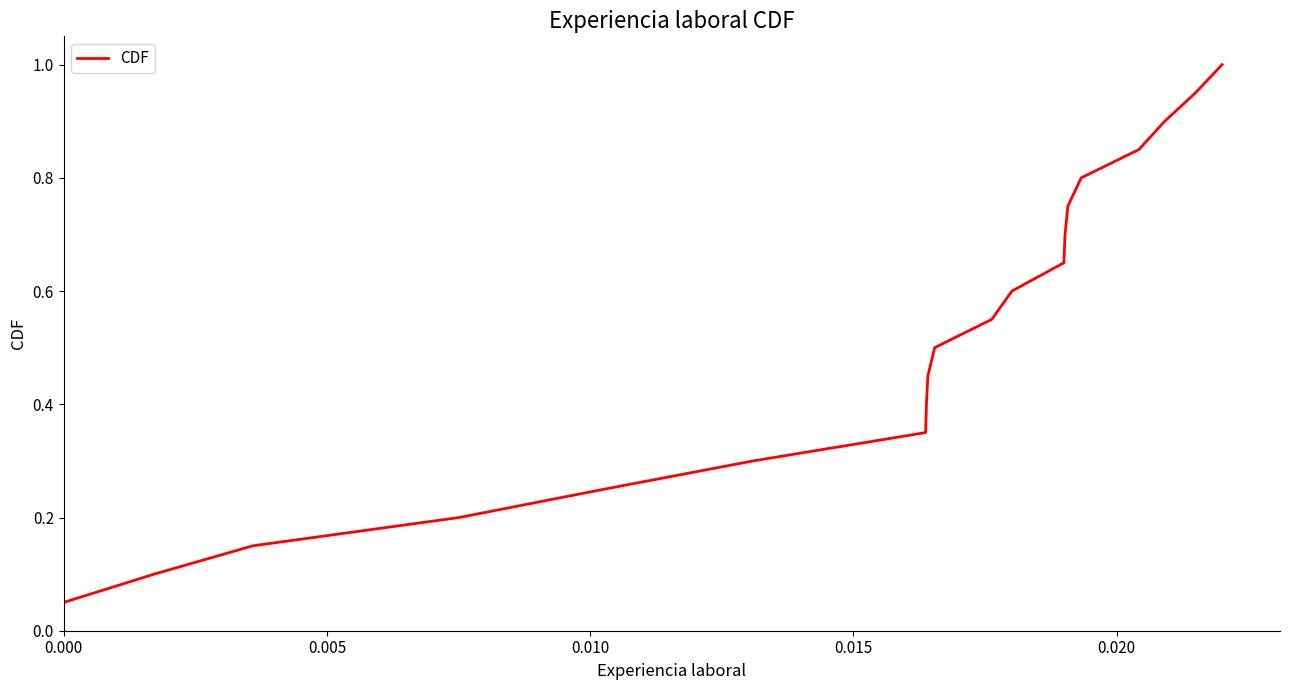

What is the maximum value shown in the chart?

1.0